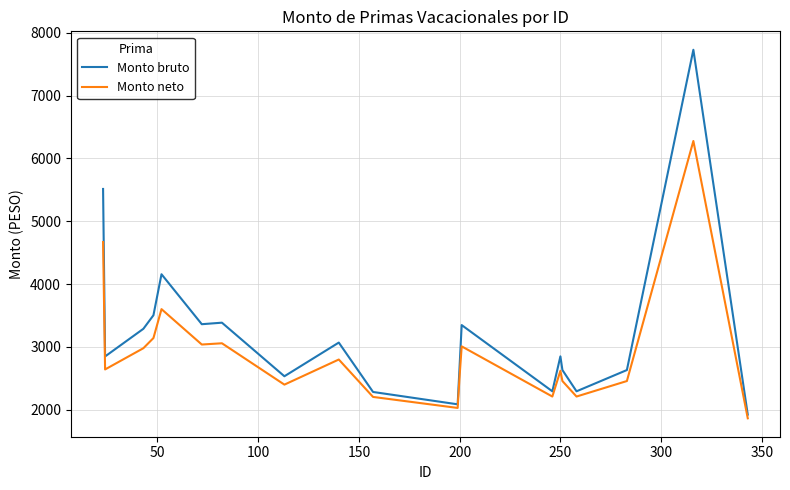

Which series has the widest spread of values?

Monto bruto